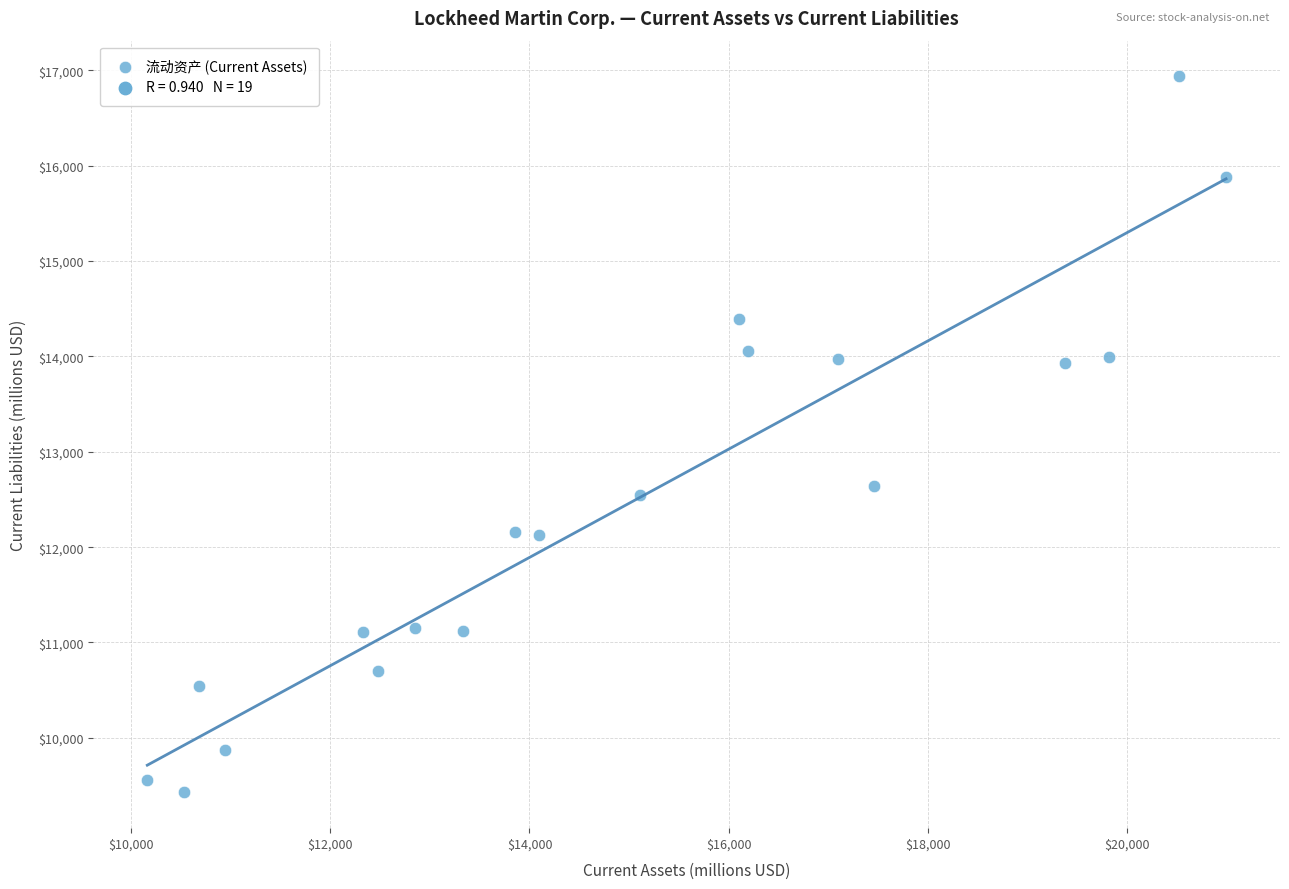

What Y value in the scatter plot is closest to 13182?

12637